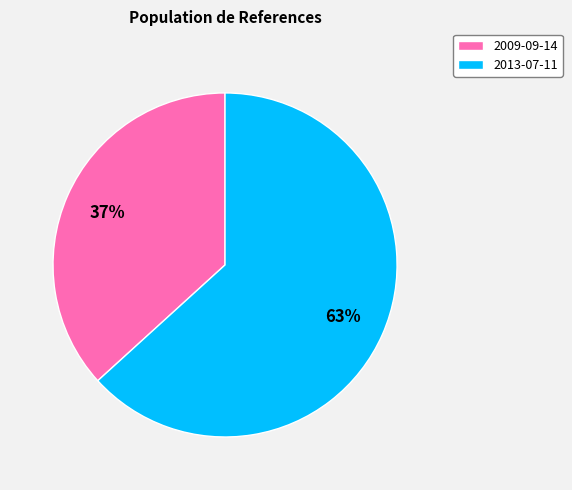

Rank the categories by value from highest to lowest.

2013-07-11, 2009-09-14